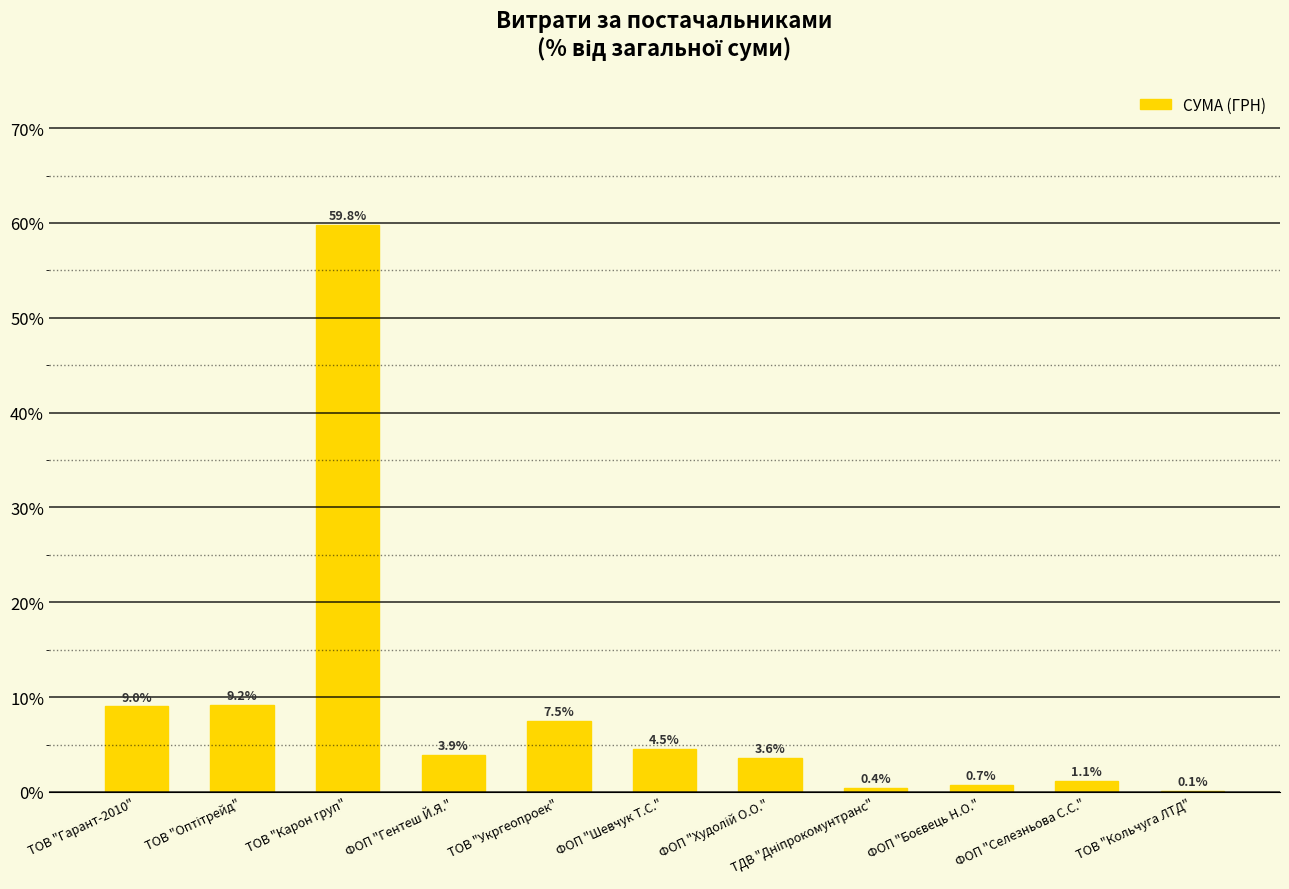

At which label does the data first exceed 3?

ТОВ "Гарант-2010"